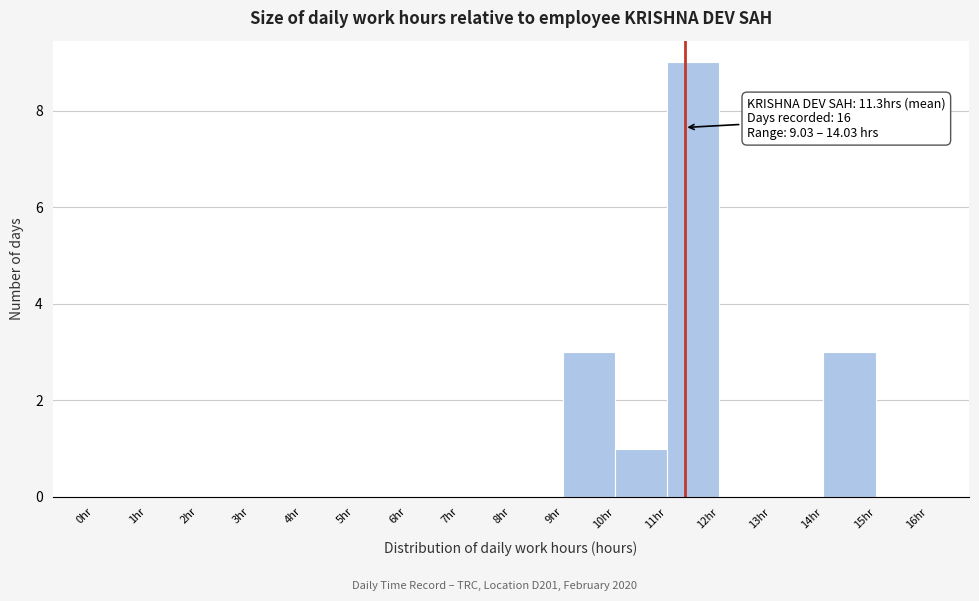

Over which range of the x-axis is the bar tallest?

11 to 12